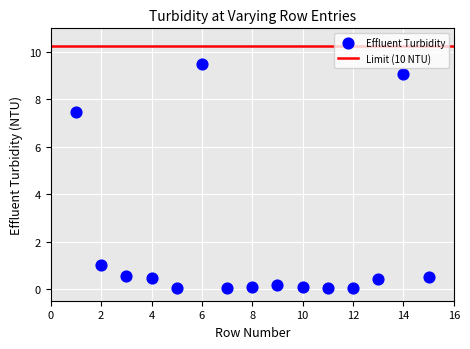

What Y value in the scatter plot is closest to 4?

1.0